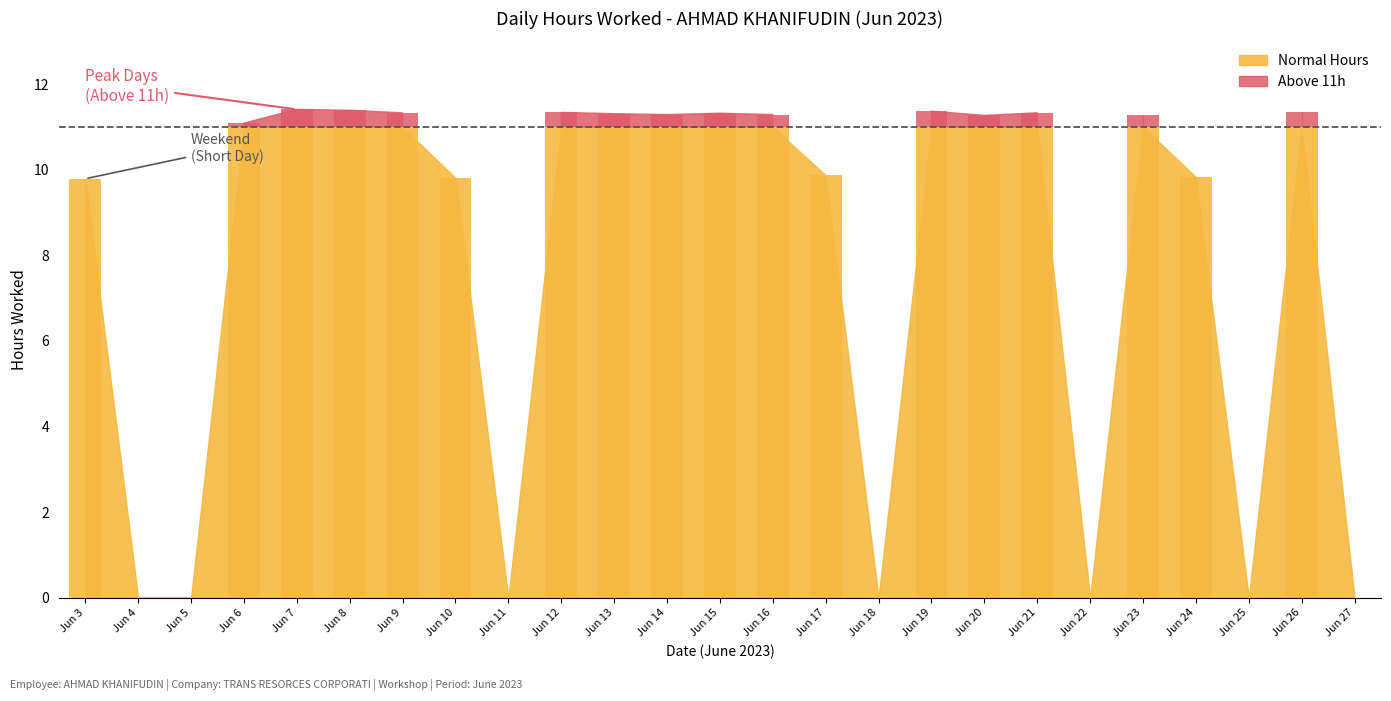

Does the chart contain stacked bars?

No